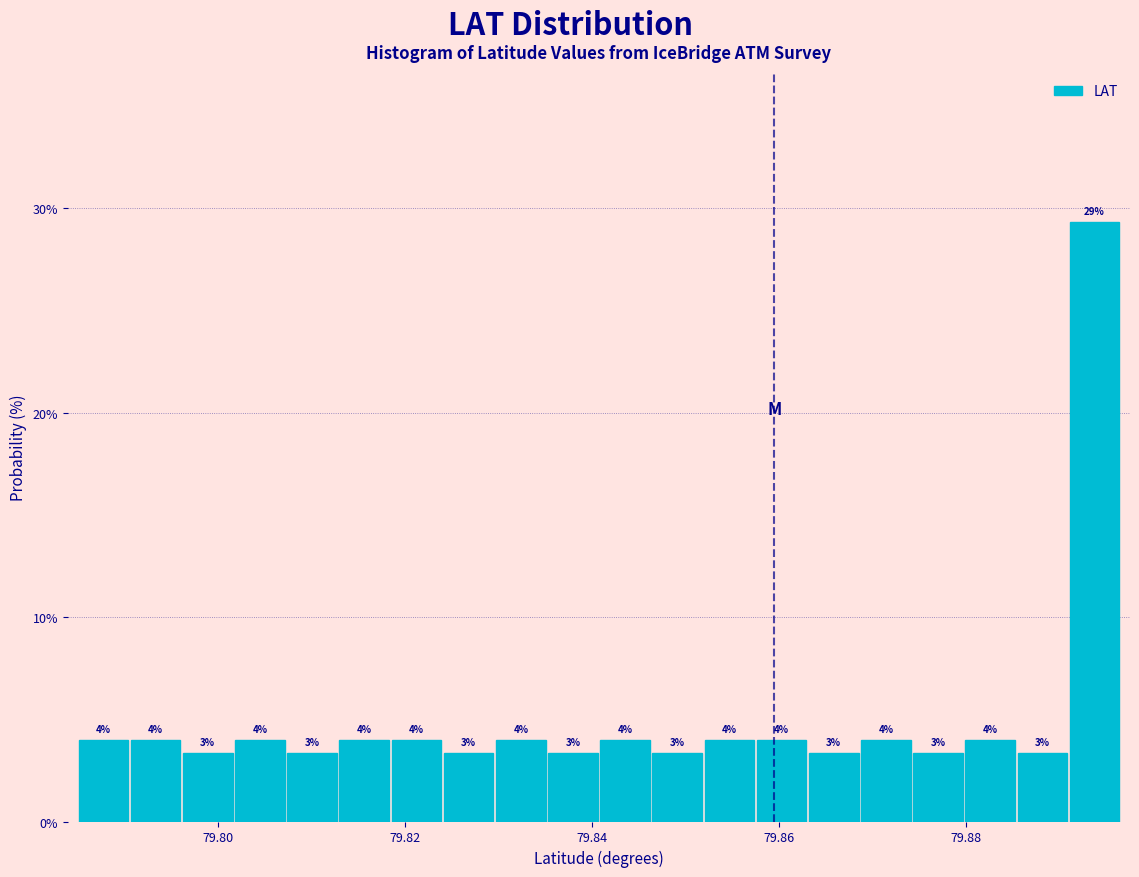

Read against the x-axis, roughly where is the centre of the tallest bar?

79.894